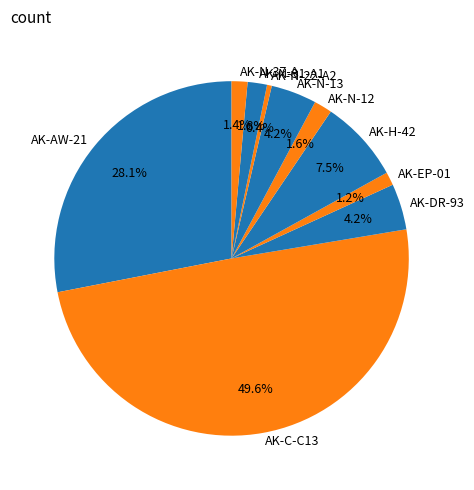

What percentage is the AK-N-37-A slice, to the nearest percent?

1%